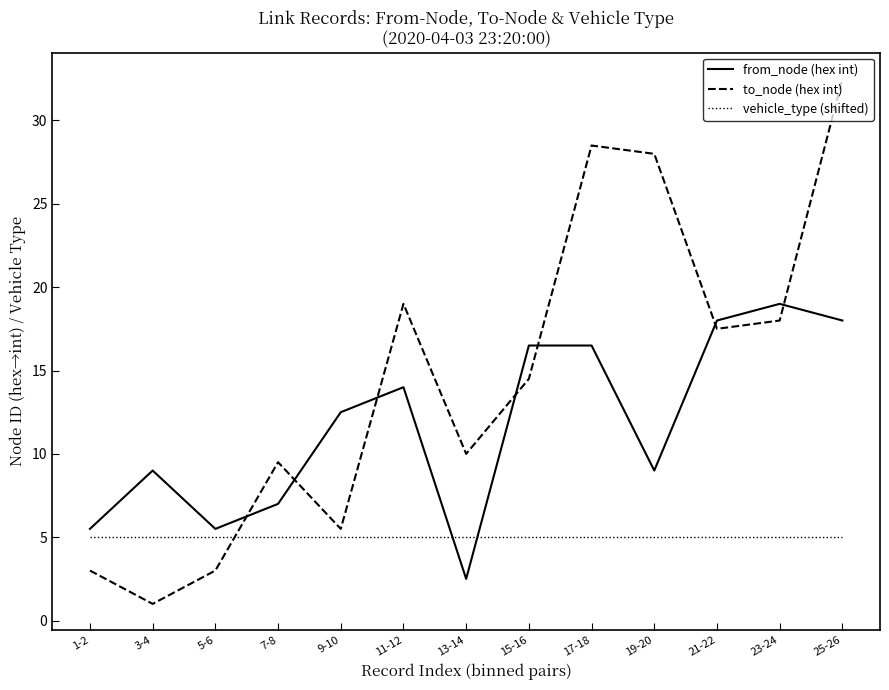

At which category is the sum across all series the highest?

25-26